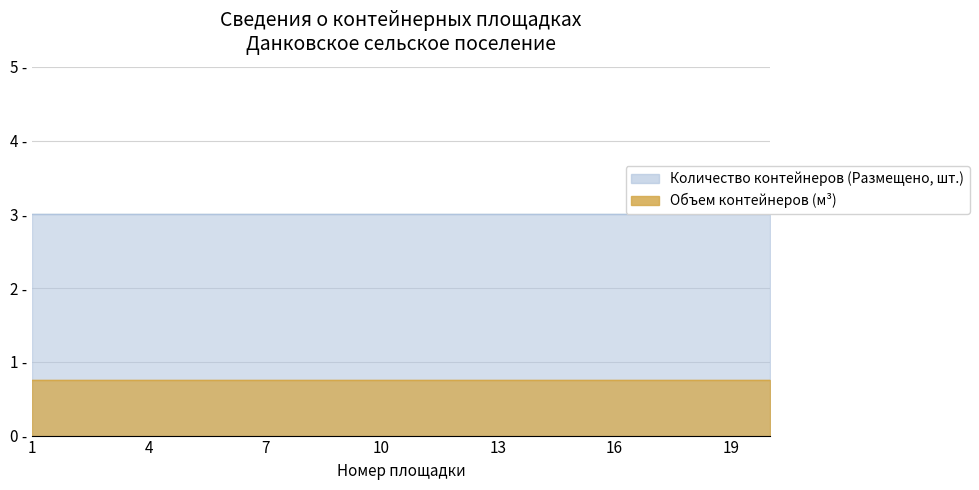

What is the total value across all series at 11?

3.8